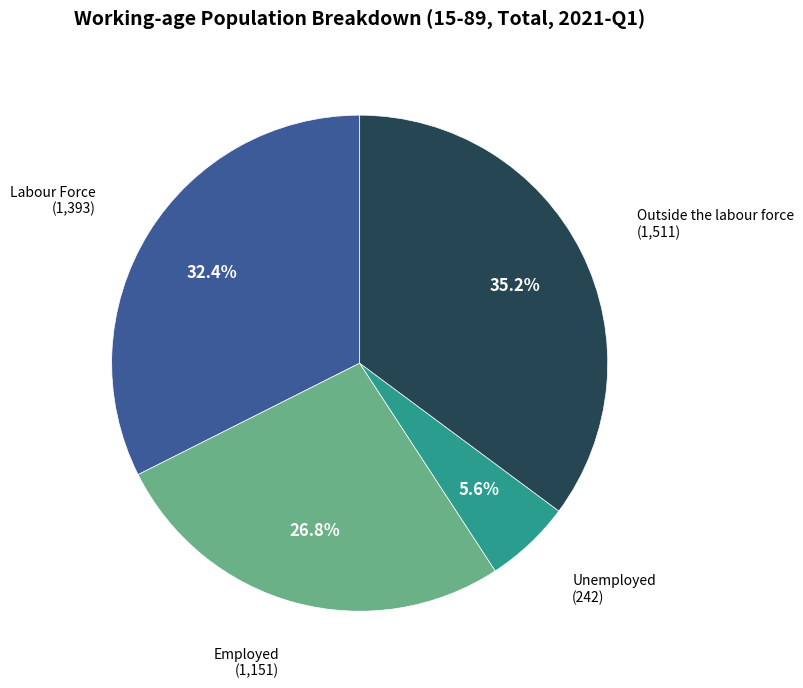

Is there a majority slice in this chart?

No